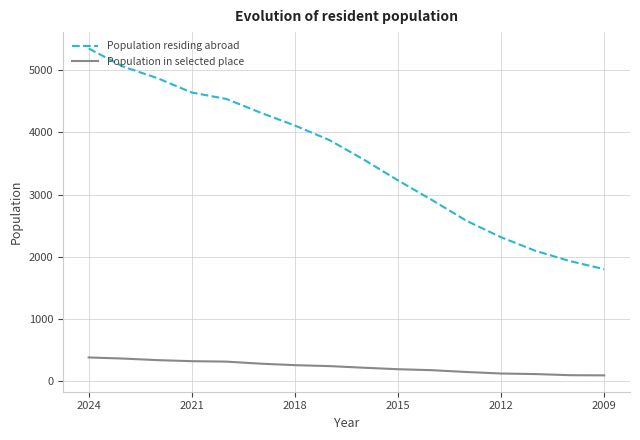

At how many categories does at least one series exceed 2144?

13